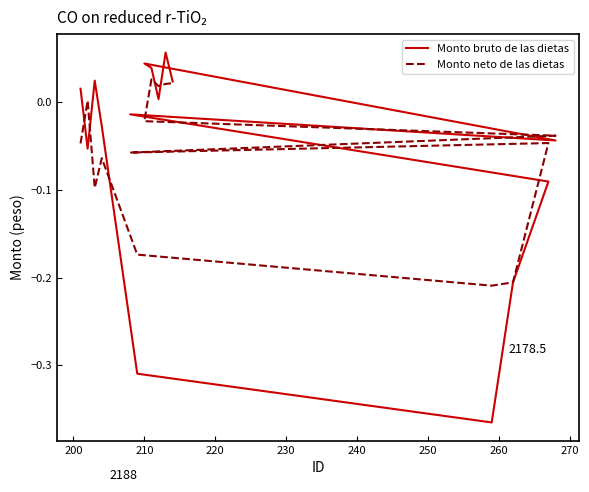

At 230, list the series in order from smallest to largest.

Monto bruto de las dietas, Monto neto de las dietas